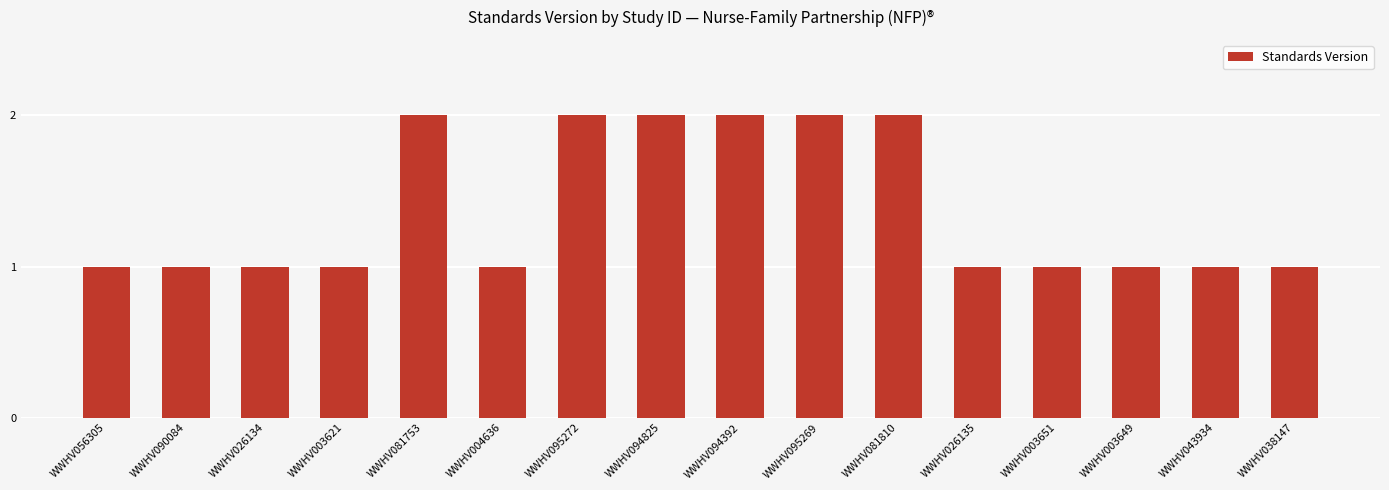

What value does the data have at WWHV026135?

1